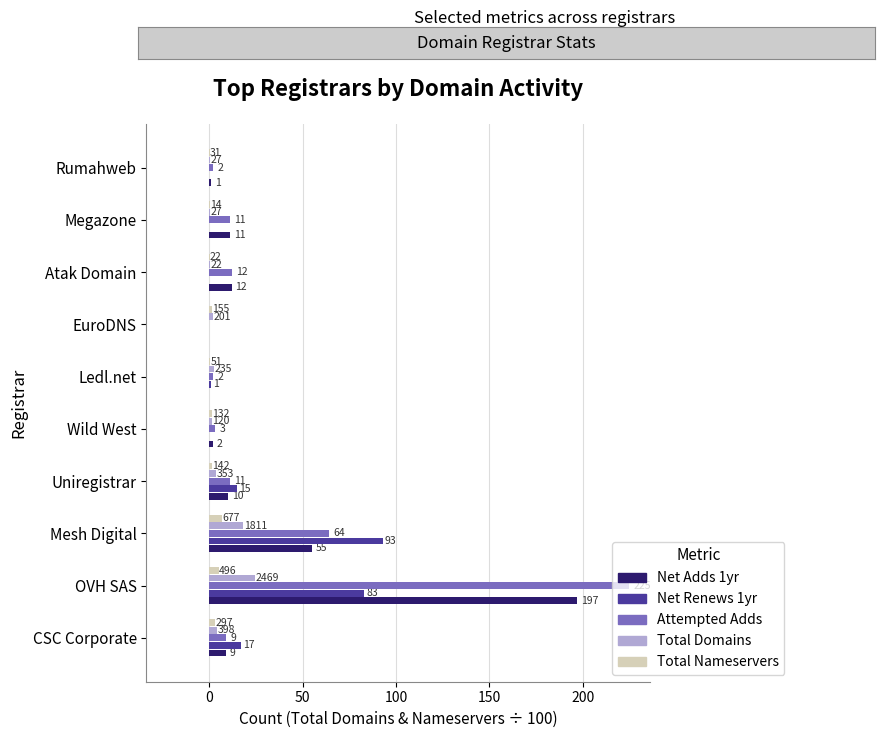

What are all the series names shown in the legend?

Net Adds 1yr, Net Renews 1yr, Attempted Adds, Total Domains, Total Nameservers